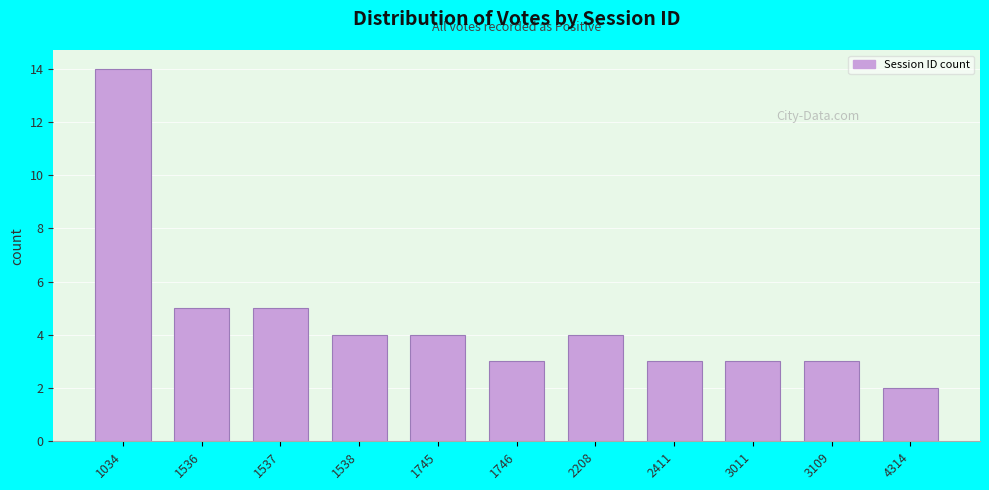

Reading left to right, list all the values displayed in this chart.

14	5	5	4	4	3	4	3	3	3	2